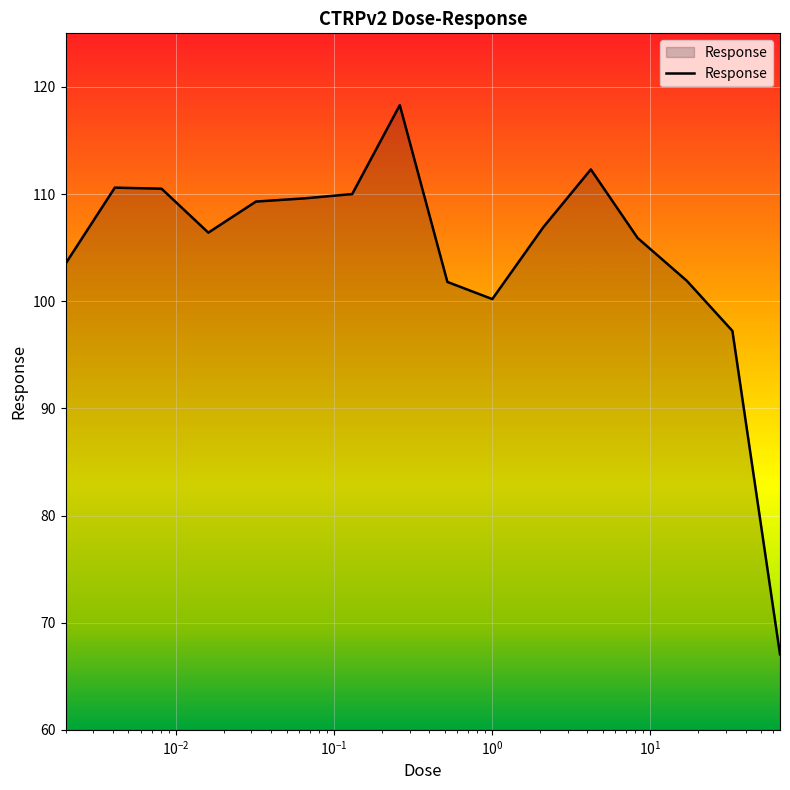

What is the maximum value shown in the chart?

118.3